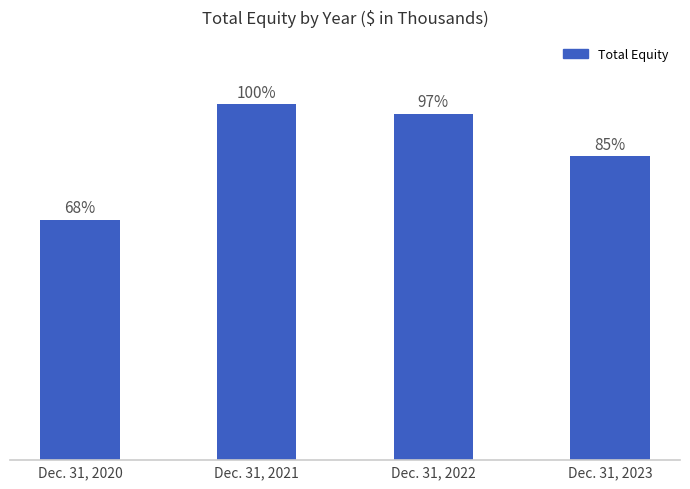

What is the change in value from Dec. 31, 2020 to Dec. 31, 2022?

+70096